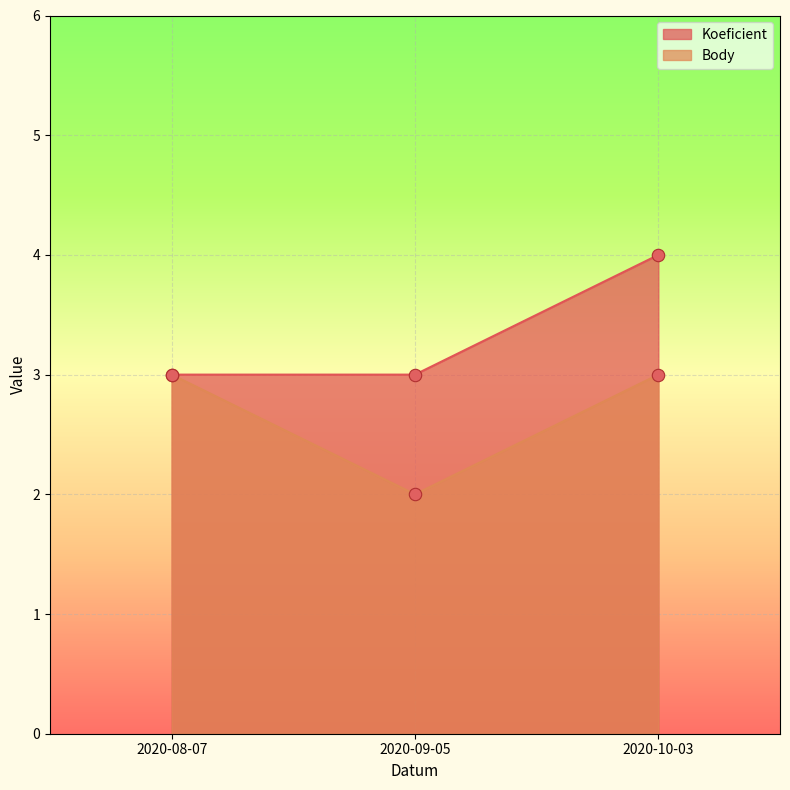

What are all the series names shown in the legend?

Koeficient, Body